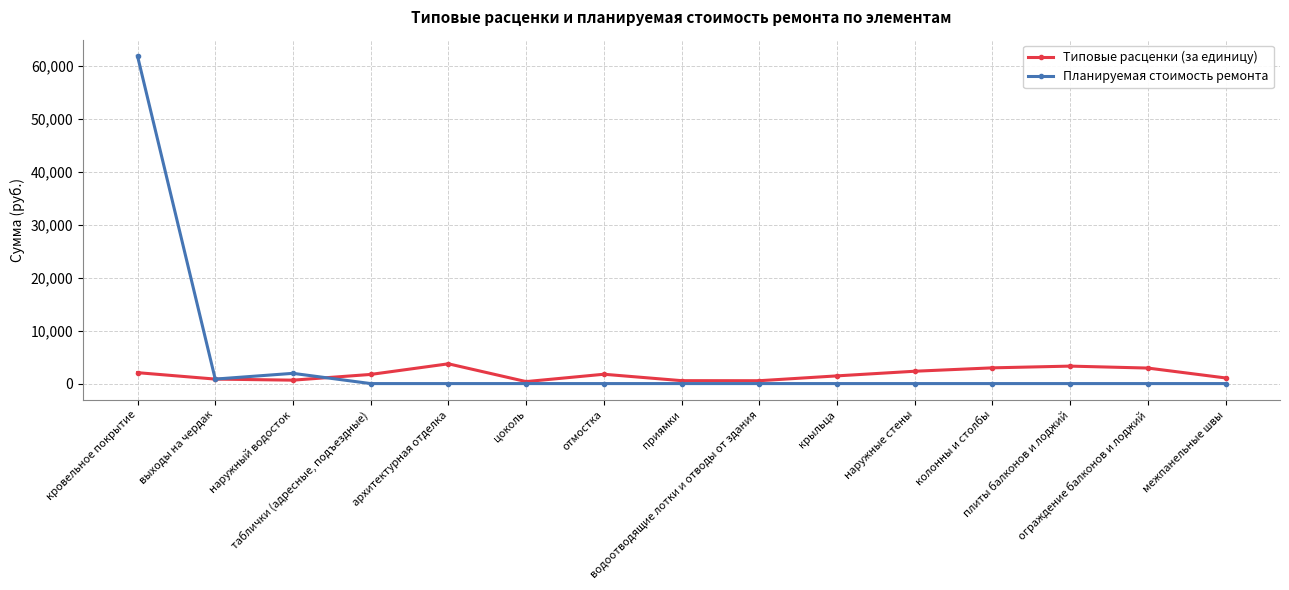

Where is the first local maximum for Планируемая стоимость ремонта?

наружный водосток